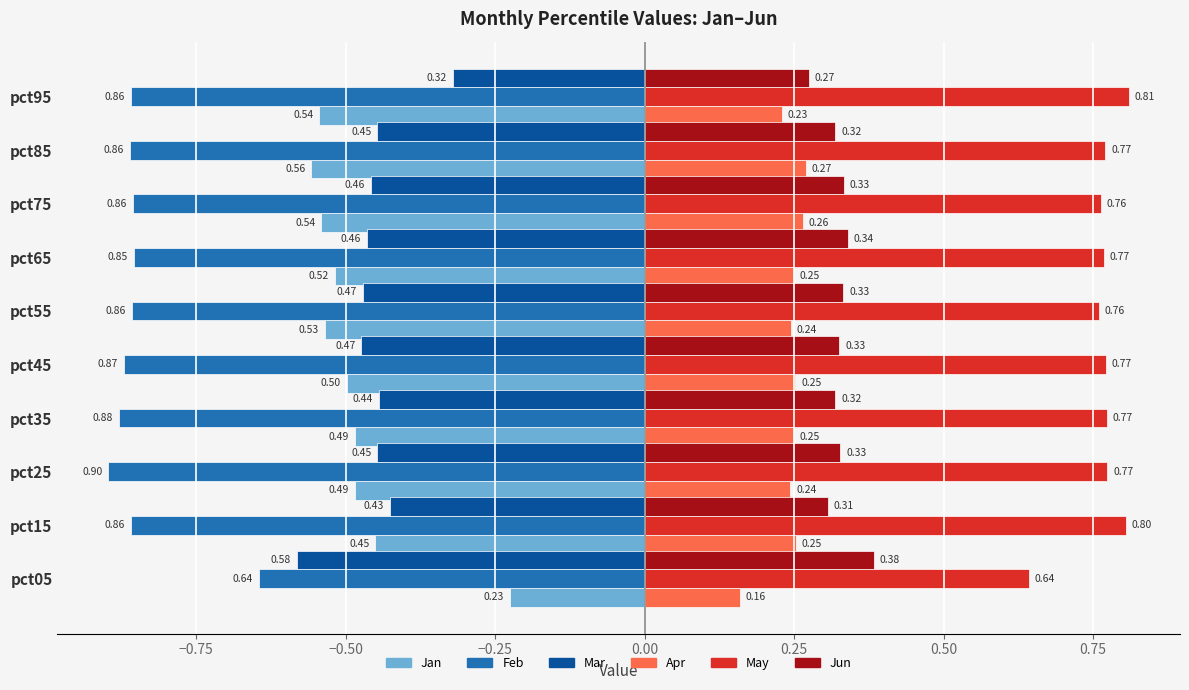

What is the sum of the Feb values at pct35 and pct65?

-1.7